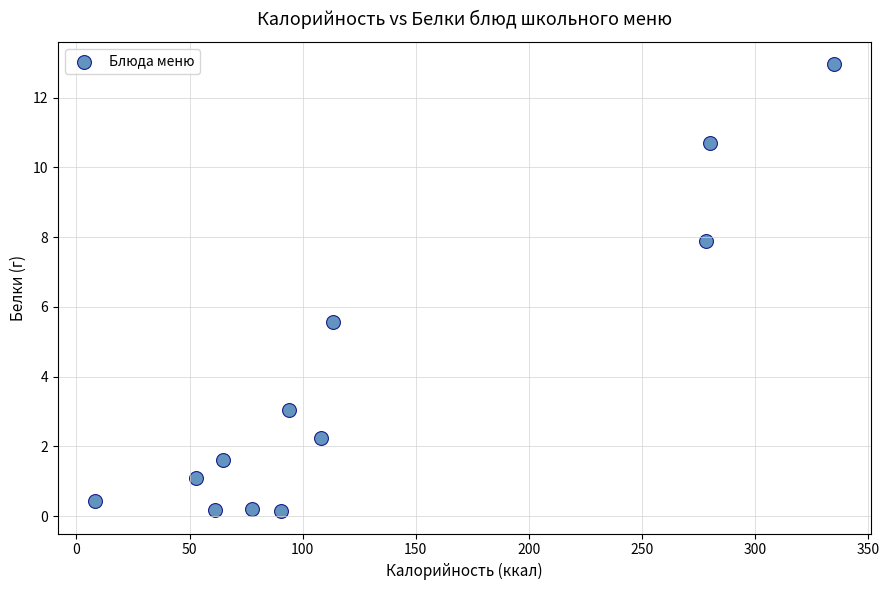

What Y value in the scatter plot is closest to 6?

5.6